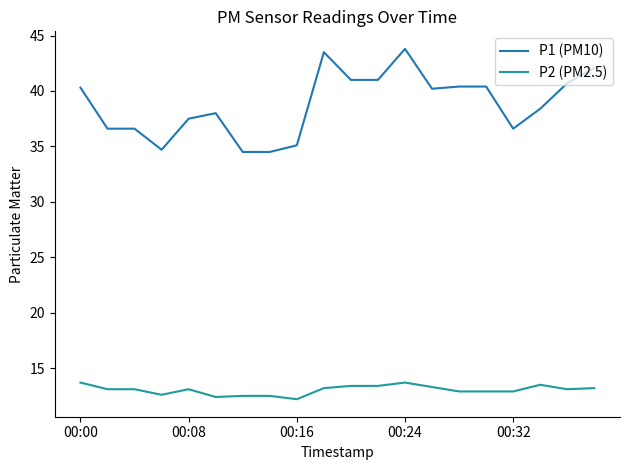

Which series has the largest total across all categories?

P1 (PM10)